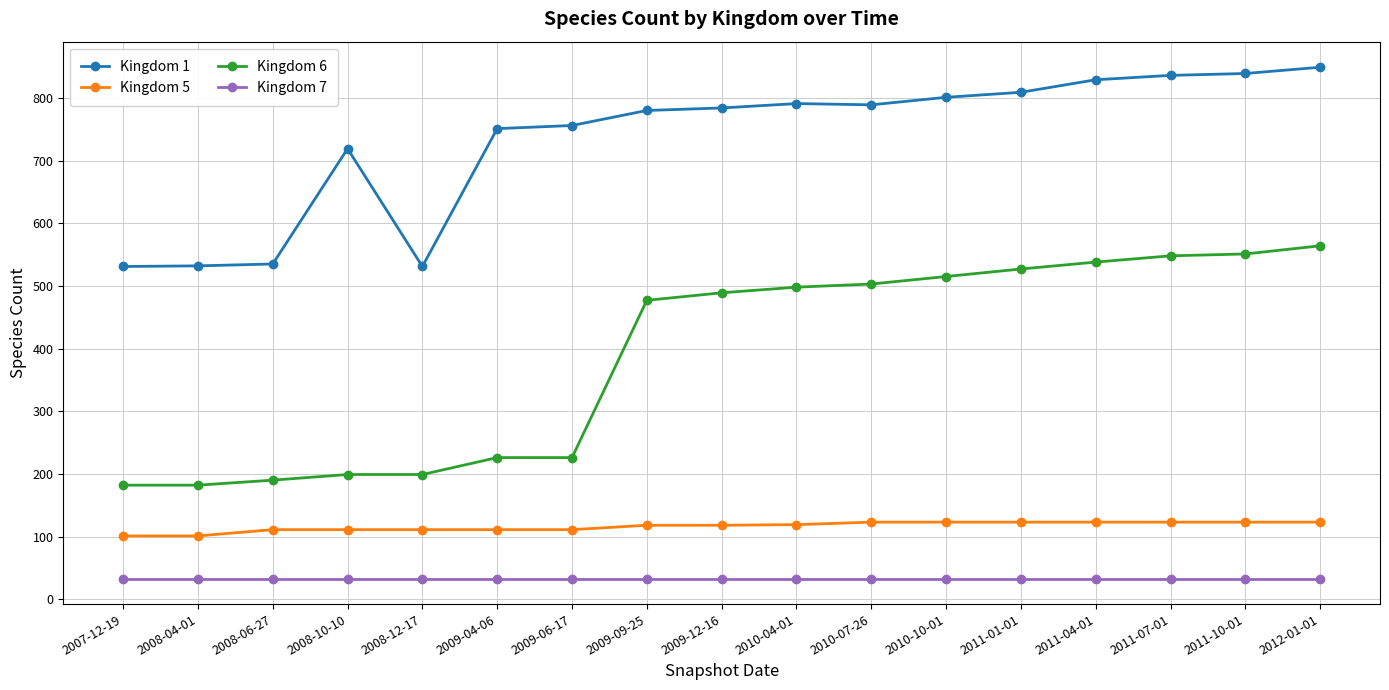

True or false: Kingdom 1 has more than 1 points higher than both neighbors.

True